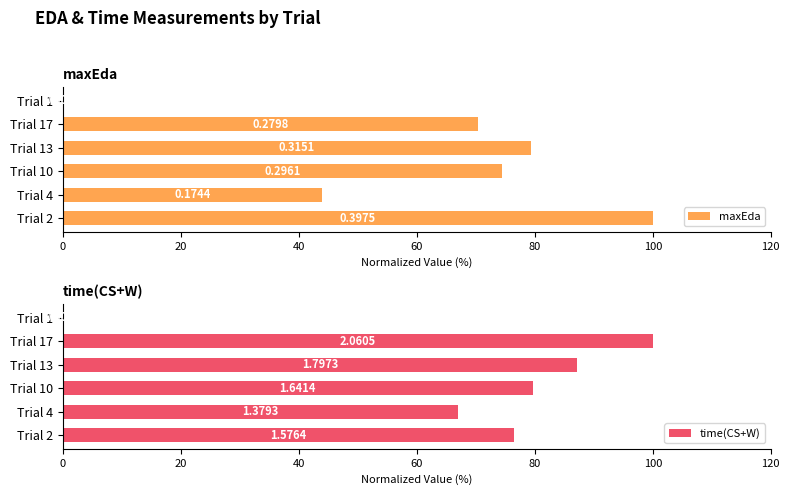

What is the value of the maxEda bar at the 5th from the left?

70.4